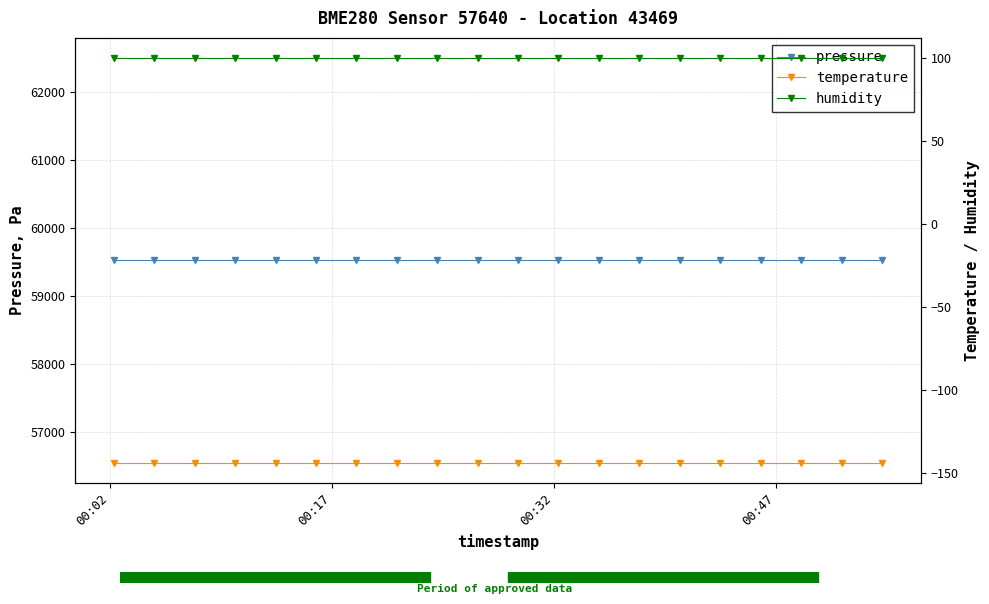

True or false: humidity and temperature intersect in this chart.

False